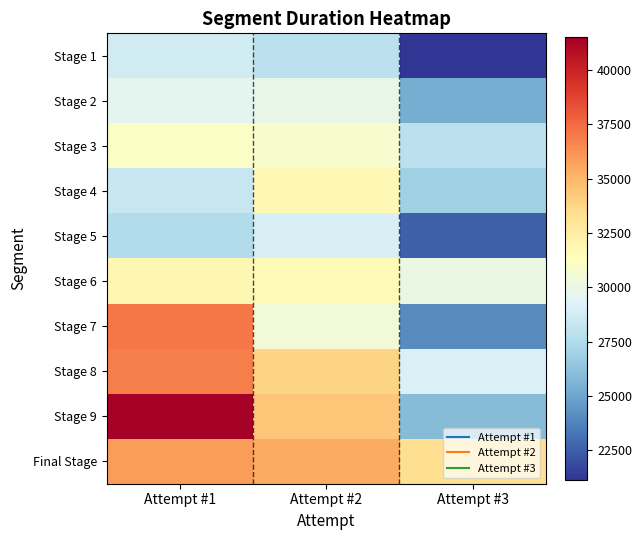

Rank the series at Attempt #1 from highest to lowest value.

Stage 9, Stage 7, Stage 8, Final Stage, Stage 6, Stage 3, Stage 2, Stage 1, Stage 4, Stage 5